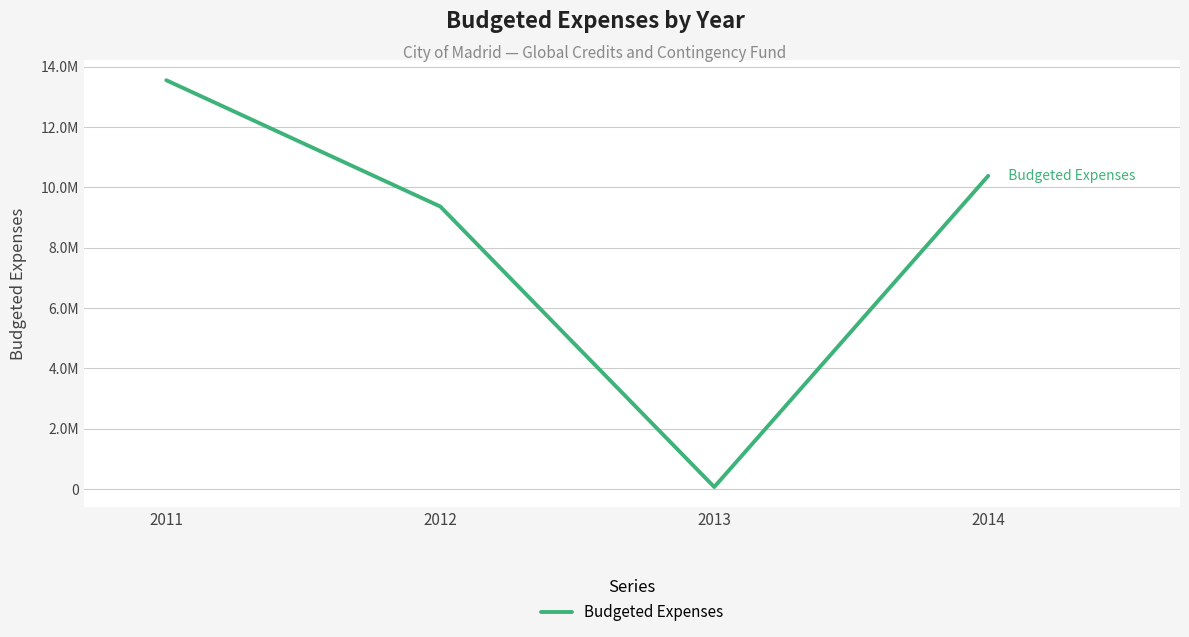

Rank the categories by value from lowest to highest.

2013, 2012, 2014, 2011